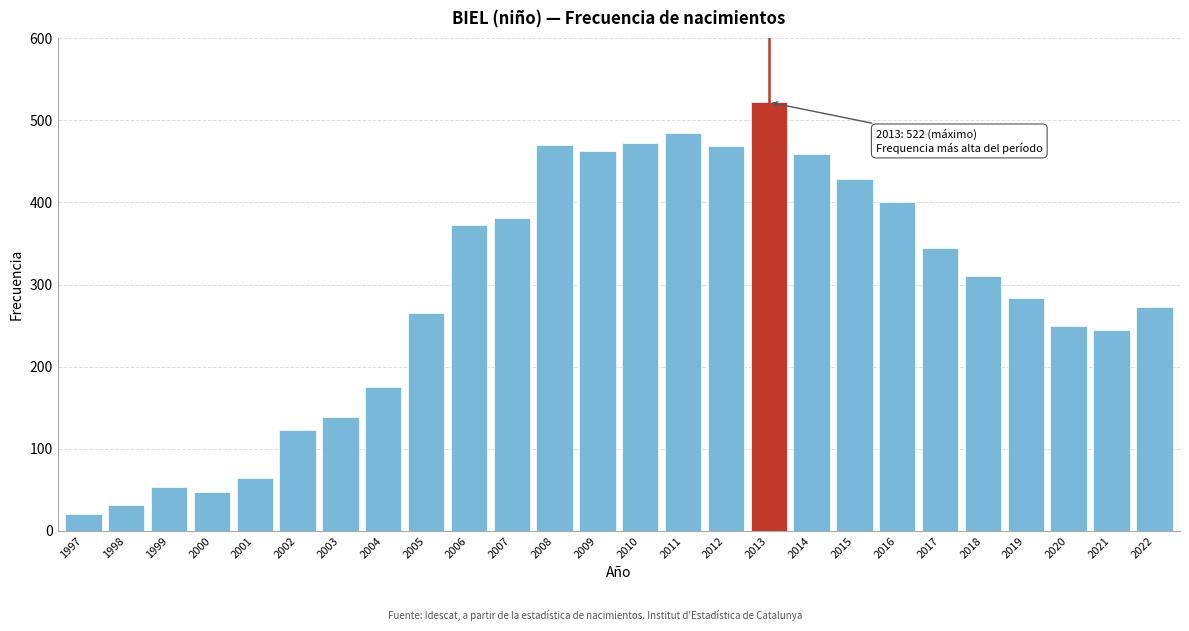

What is the average value?

290